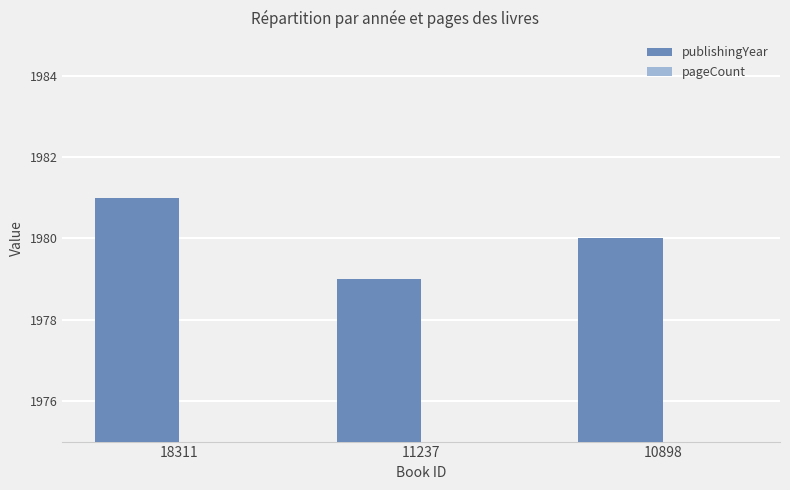

At which label does publishingYear reach its peak?

18311